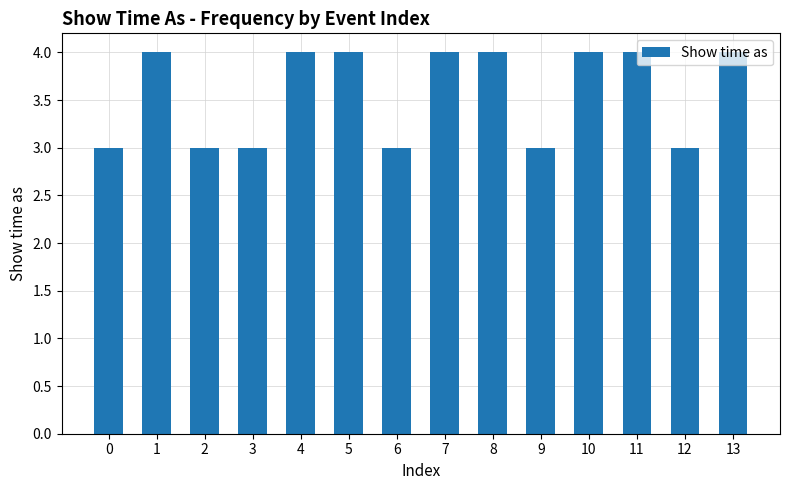

What is the smallest value displayed?

3